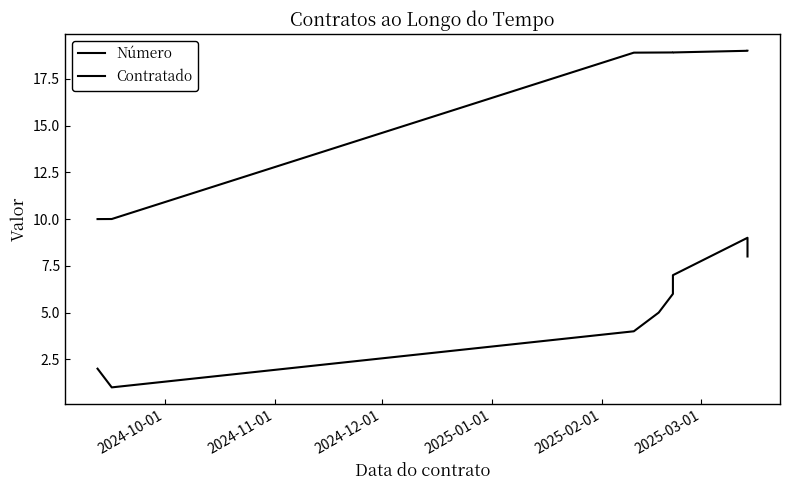

What is the value of the Contratado point at the 6th from the left?

7.0